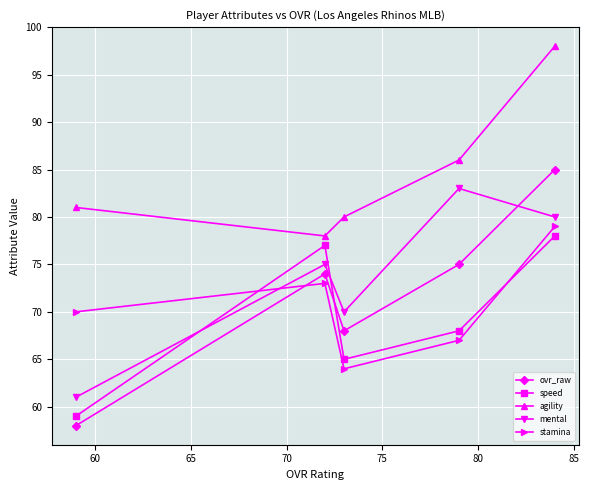

What is the value of the stamina point at the 5th from the left?

79